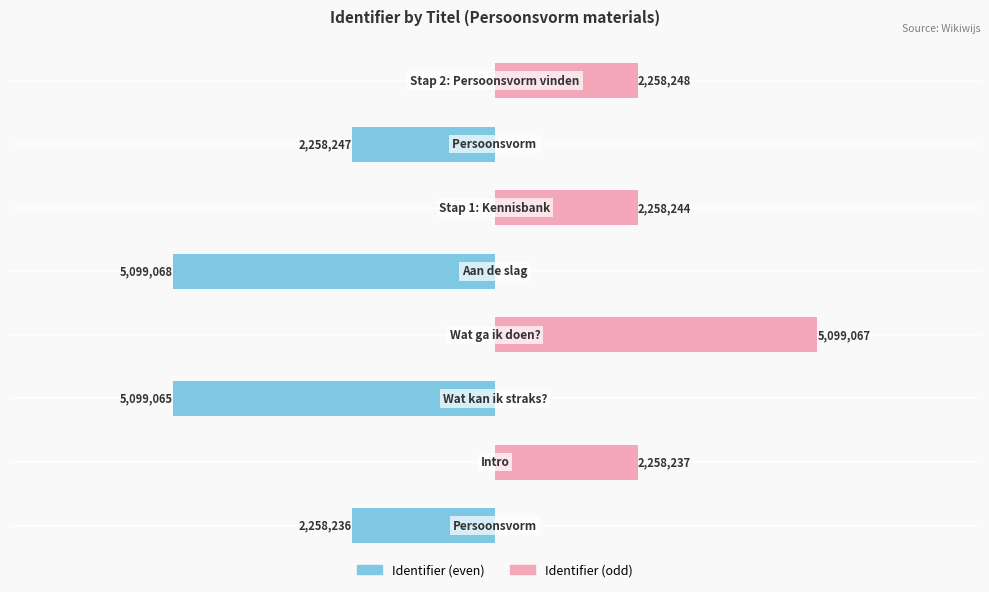

How many series are shown in this chart?

2